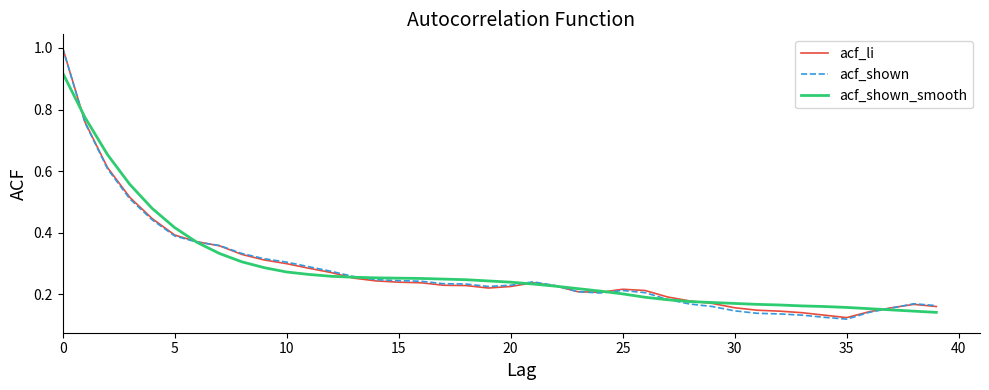

In acf_li, how many points are lower than both neighbors (excluding endpoints)?

3